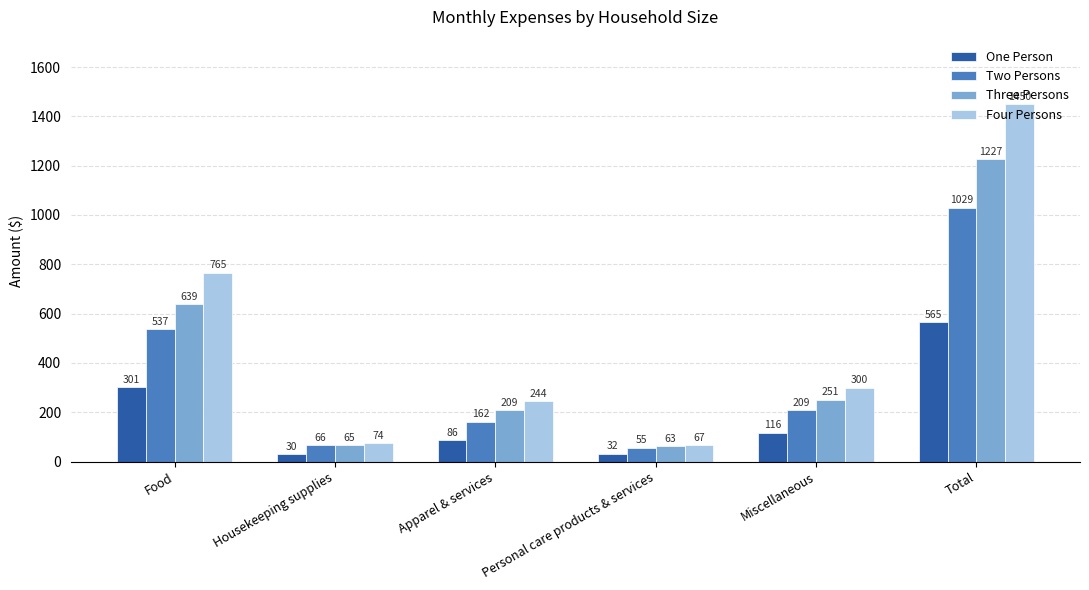

What is the spread (max minus min) of values at Total?

885